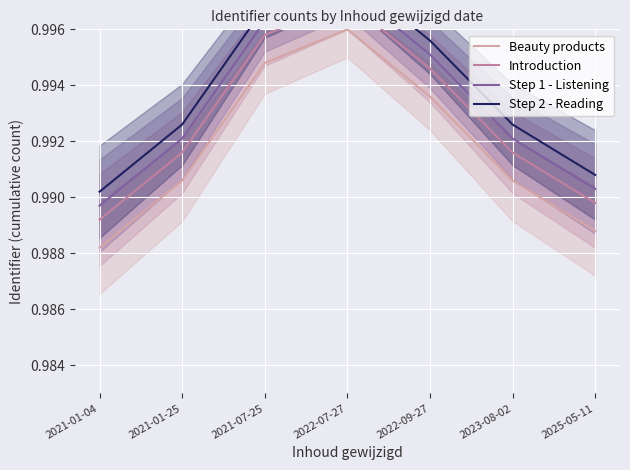

Reading left to right, what are all the values shown in this chart?

Beauty products: 1.0	1.0	1.0	1.0	1.0	1.0	1.0
Introduction: 1.0	1.0	1.0	1.0	1.0	1.0	1.0
Step 1 - Listening: 1.0	1.0	1.0	1.0	1.0	1.0	1.0
Step 2 - Reading: 1.0	1.0	1.0	1.0	1.0	1.0	1.0